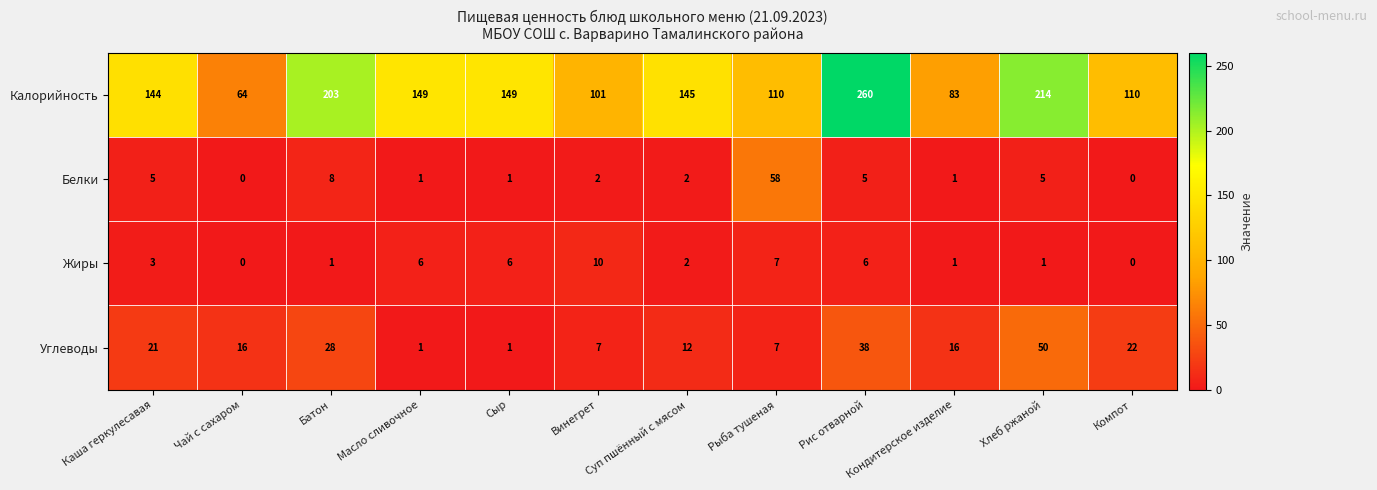

True or false: Калорийность has a value of 203 at Батон.

True